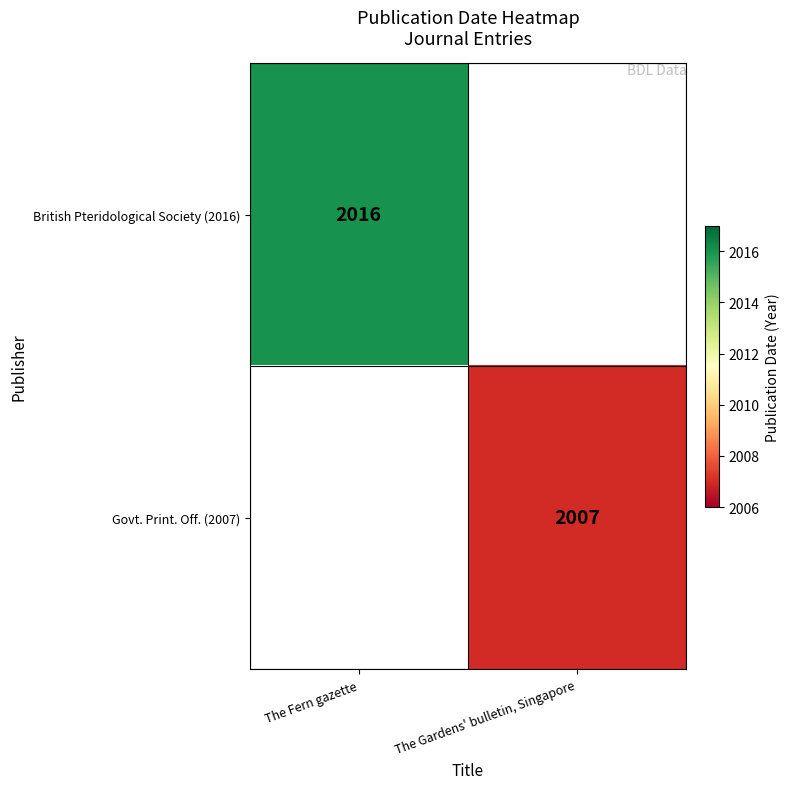

Is it true that Govt. Print. Off. (2007) equals 3207 at The Gardens' bulletin, Singapore?

False